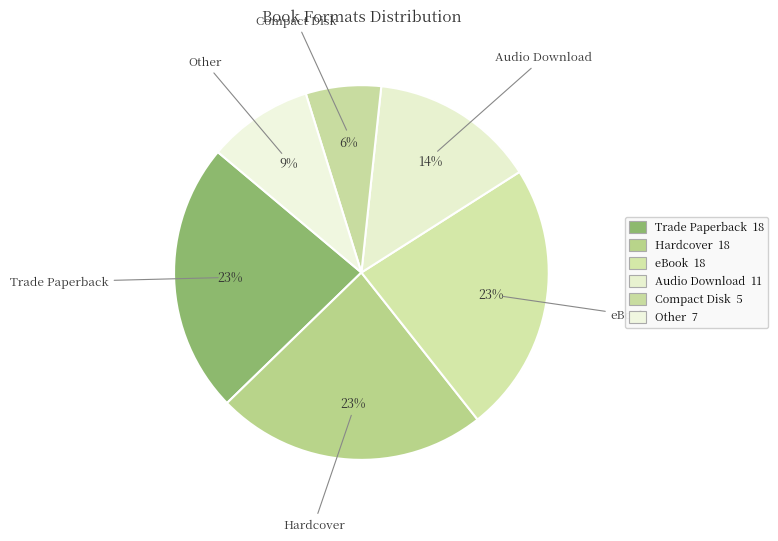

True or false: Trade Paperback accounts for 23% of the total.

True